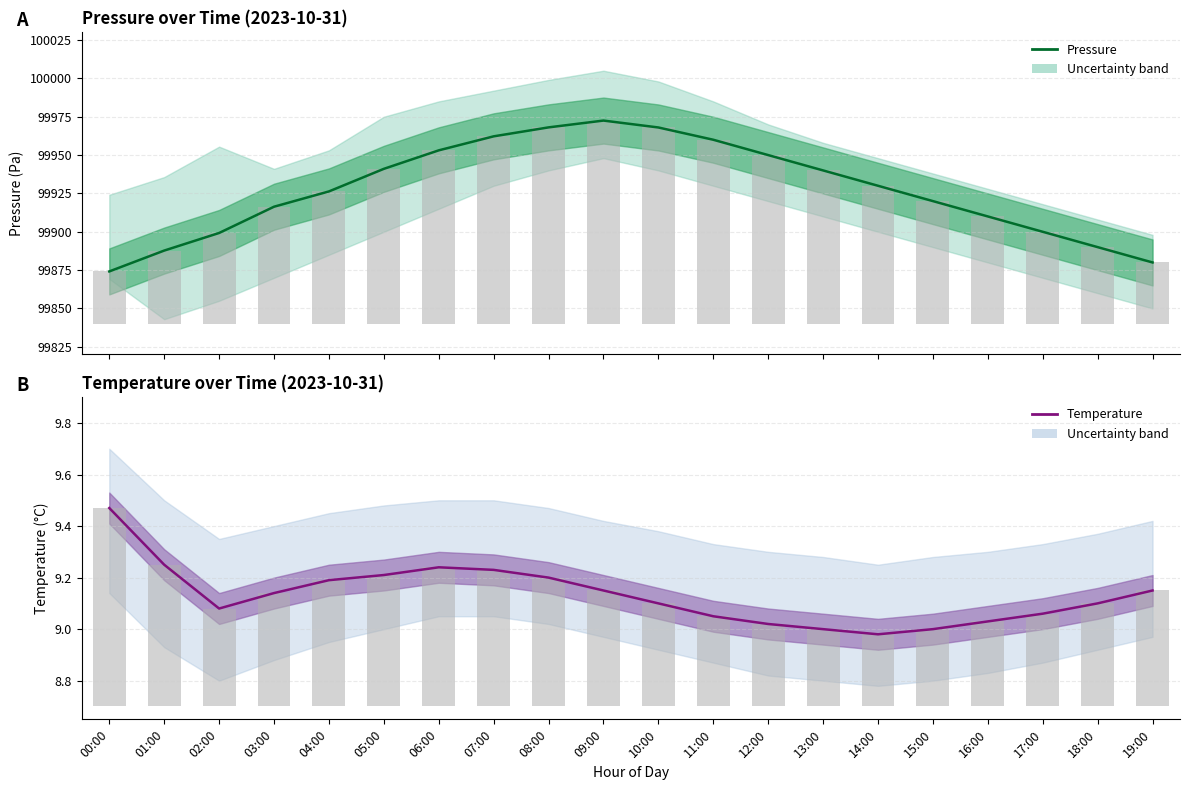

What are all the series names shown in the legend?

pressure, temperature